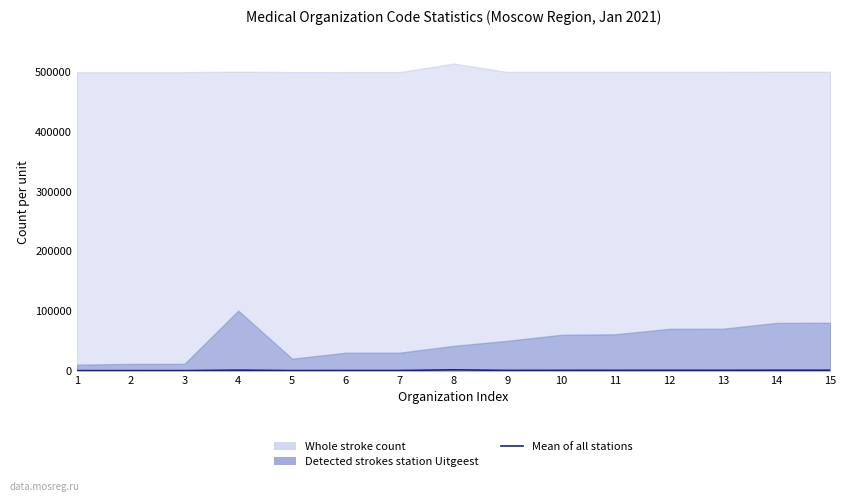

How many lines are shown in the chart?

1